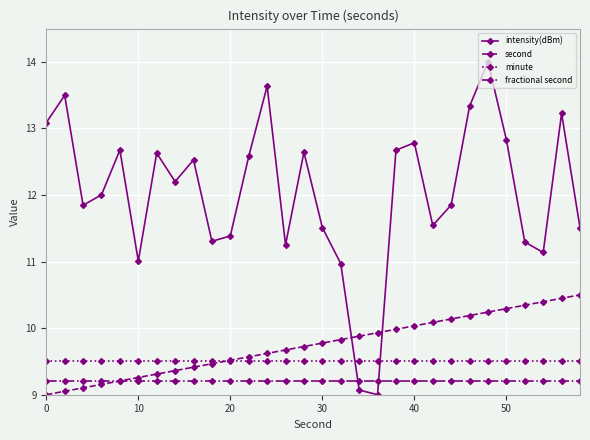

Rank the series by their maximum value, from highest to lowest.

intensity(dBm), second, minute, fractional second